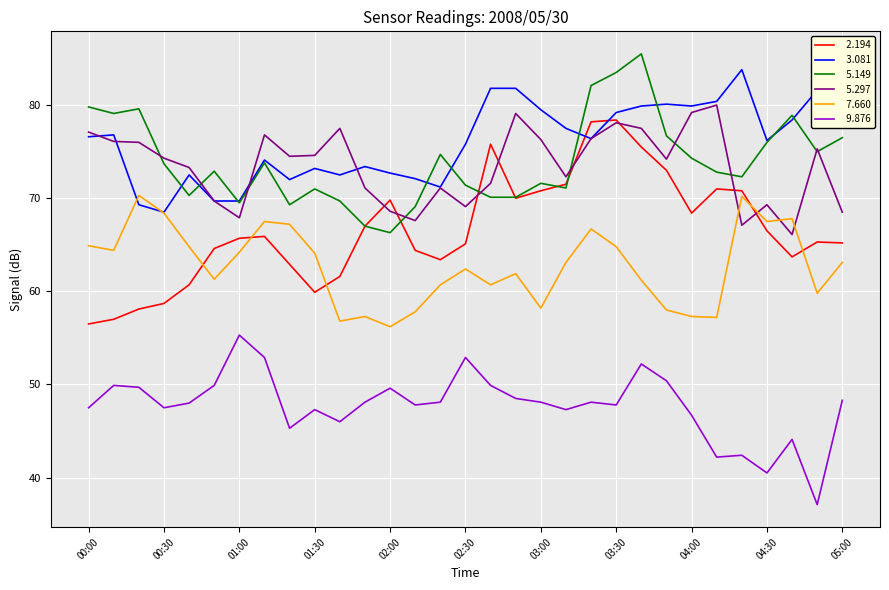

At which category is the sum across all series the highest?

03:30